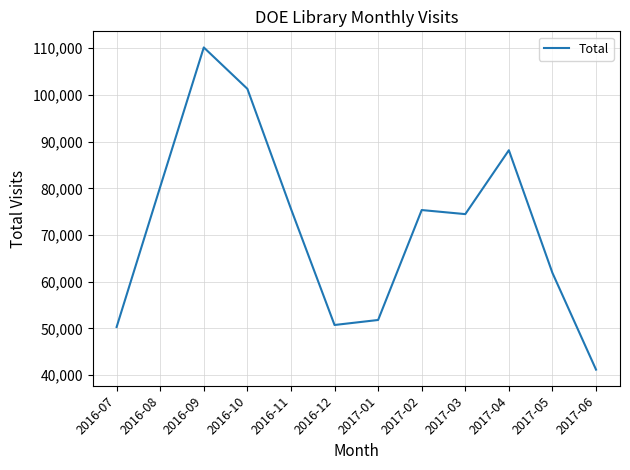

Is it true that the value at 2016-12 is 50737?

True